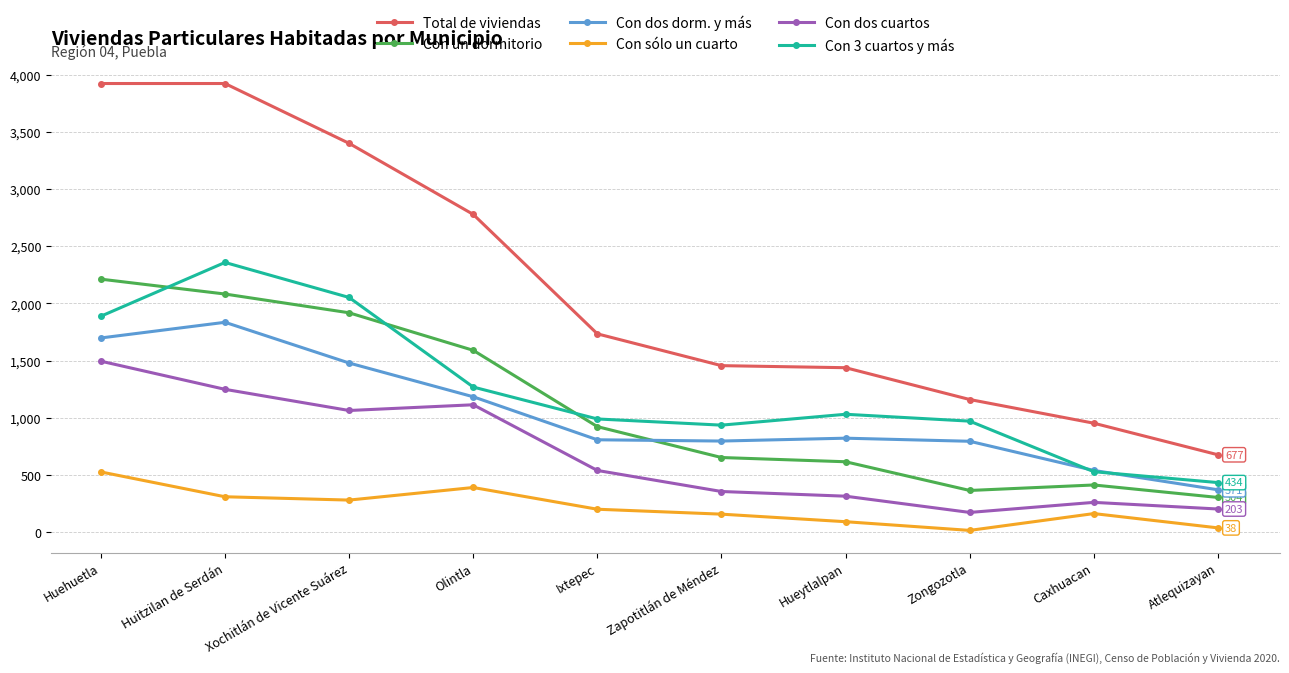

What is the label of the 9th point from the right?

Huitzilan de Serdán